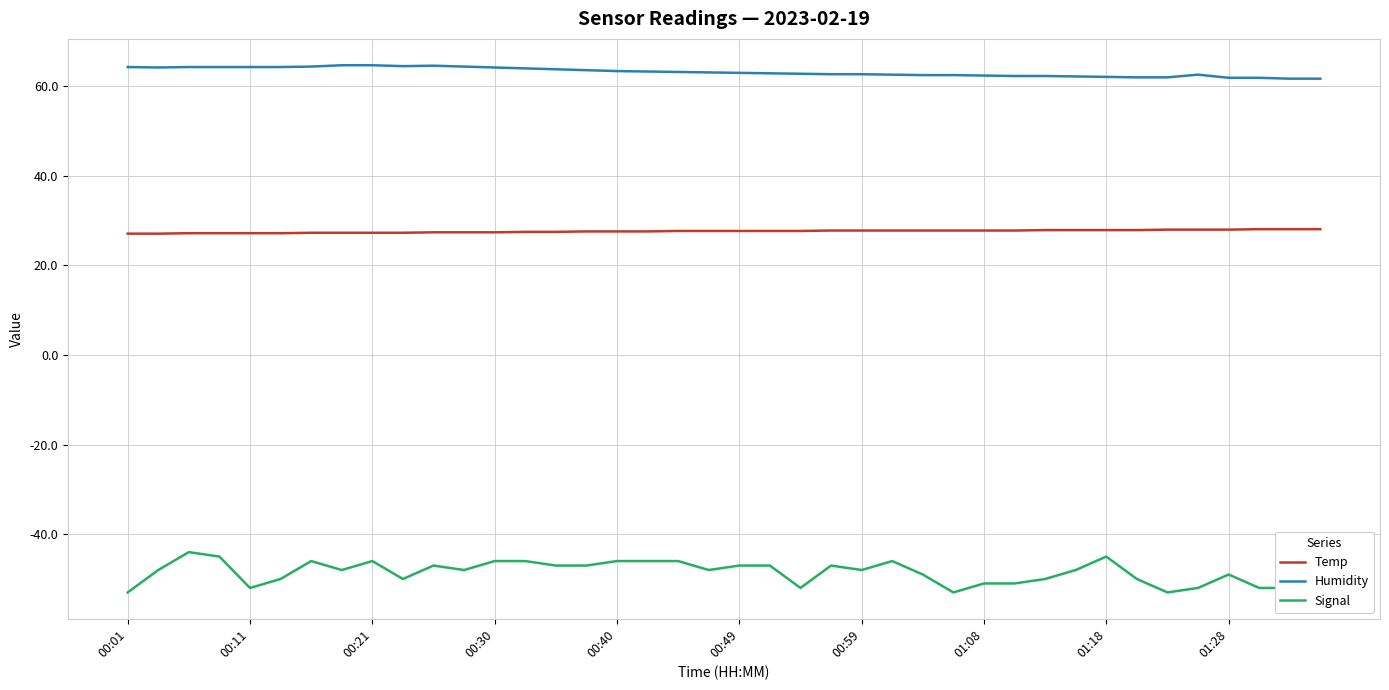

The Humidity series shows 62.4 at 01:08. True or false?

True